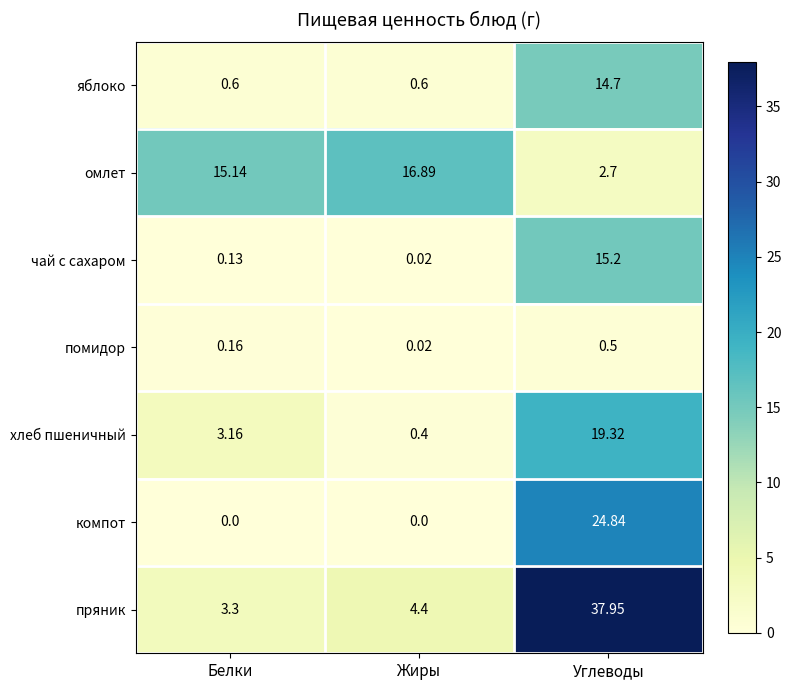

Where does the хлеб пшеничный series first go above 3?

Белки